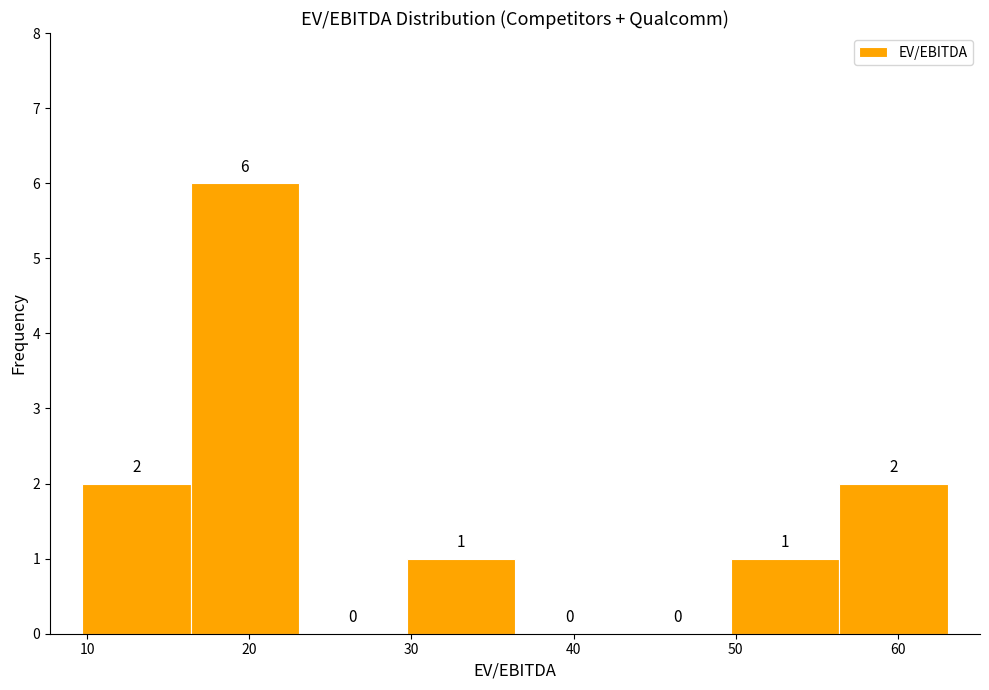

What is the height of the bar covering 50 to 56 on the x-axis? The bar edges are not printed on the chart, so give them approximately, as read against the axis.

1